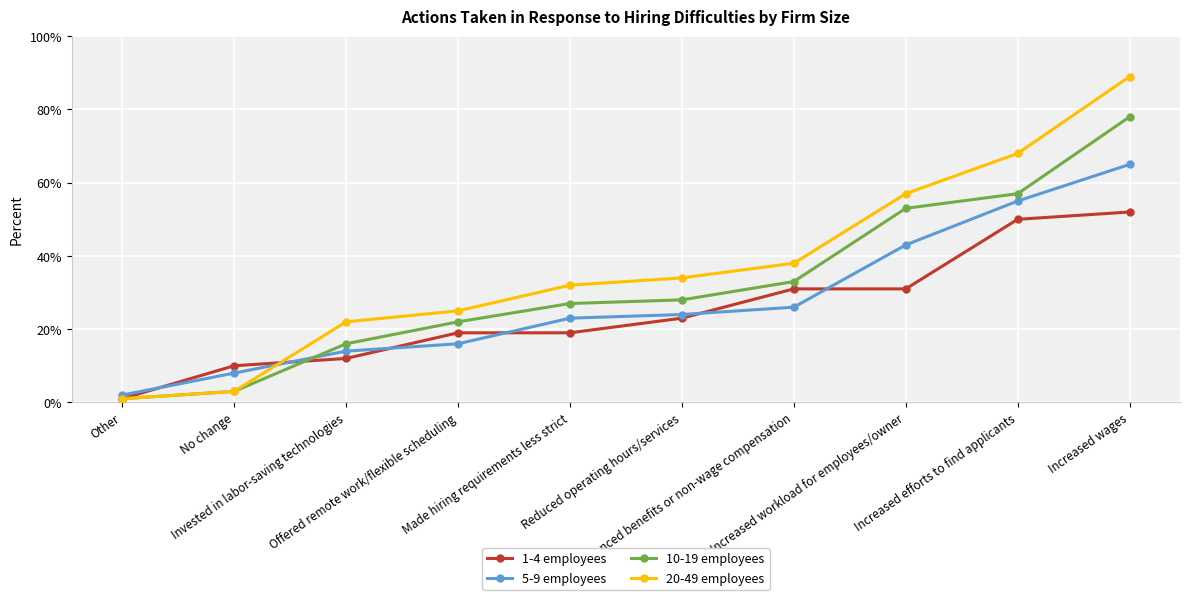

Is this an area chart (filled region under the line)?

No